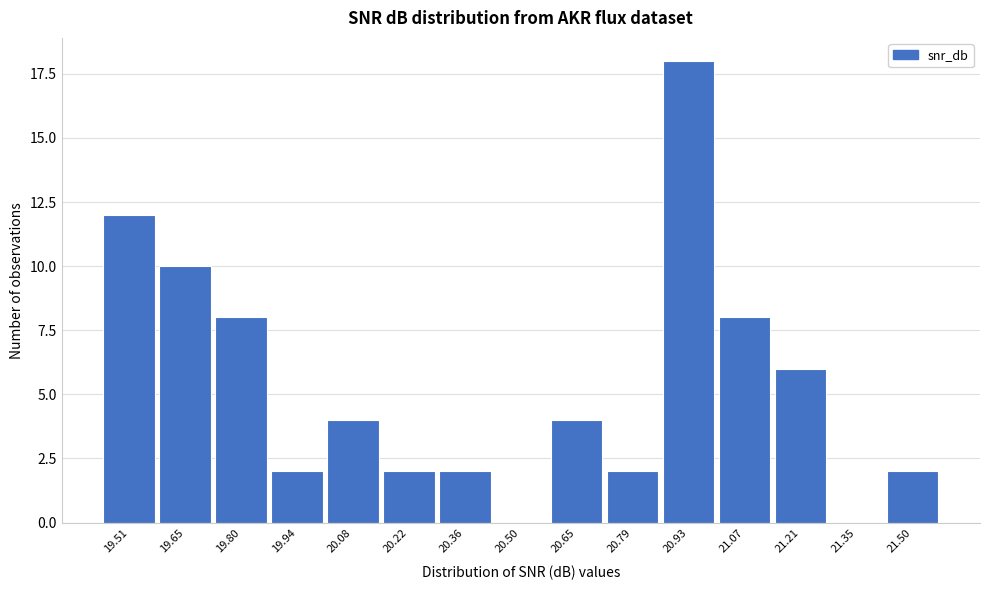

Reading left to right, transcribe all the data shown in this chart.

19.51=12	19.65=10	19.80=8	19.94=2	20.08=4	20.22=2	20.36=2	20.50=0	20.65=4	20.79=2	20.93=18	21.07=8	21.21=6	21.35=0	21.50=2